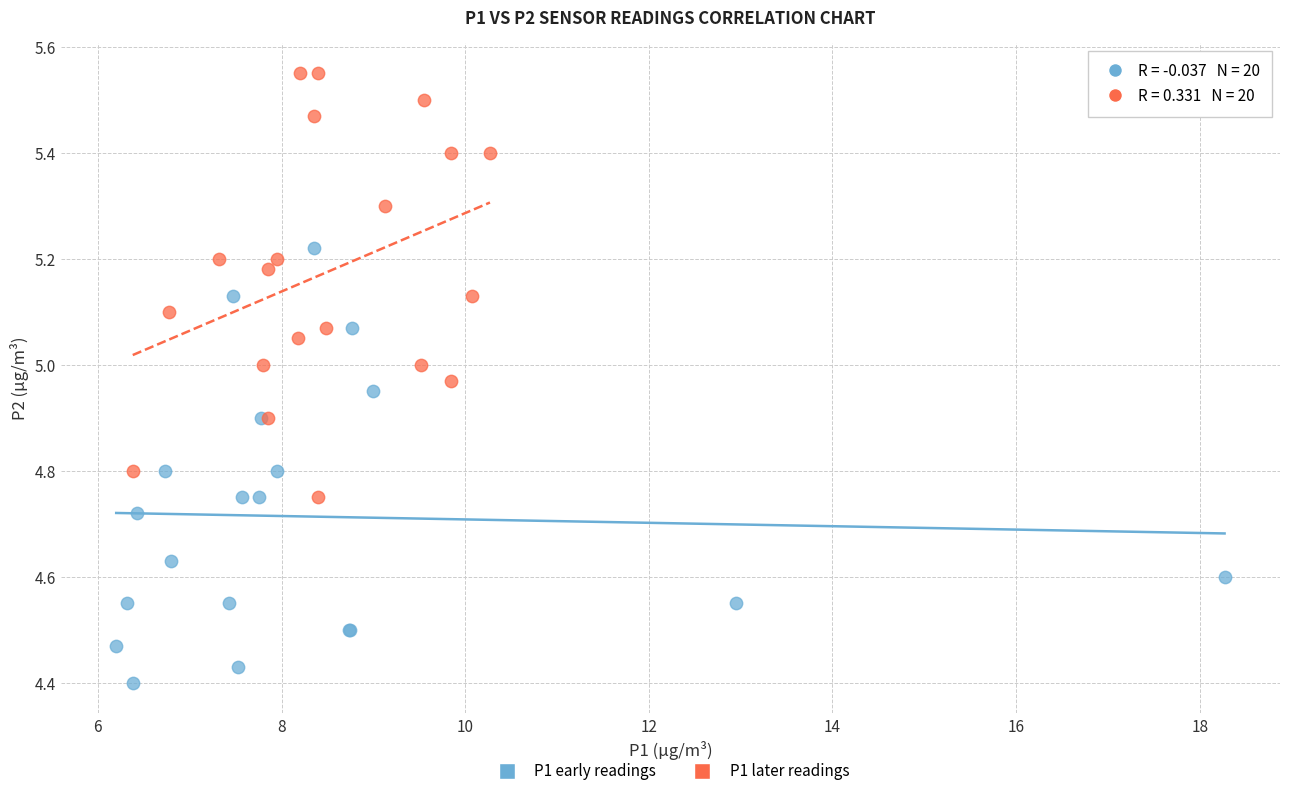

Which series reaches the minimum Y coordinate?

P1 early readings